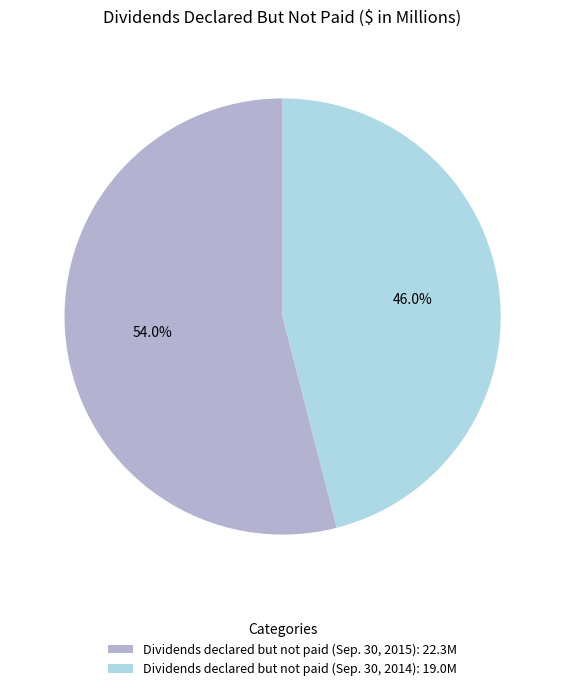

Which category has the biggest portion of the pie?

Dividends declared but not paid (Sep. 30, 2015)